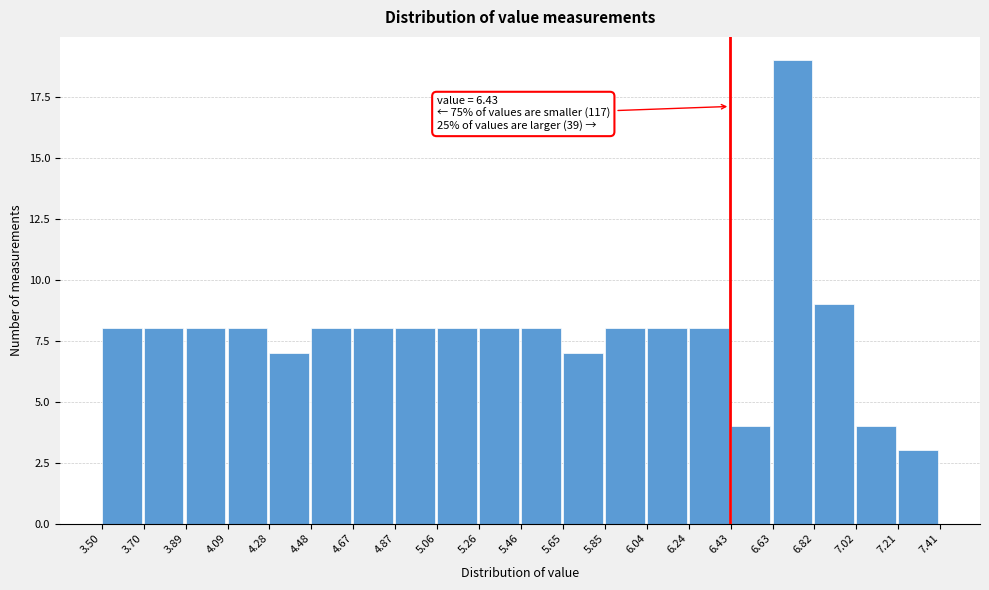

Which range on the x-axis has the tallest bar?

6.63 to 6.82